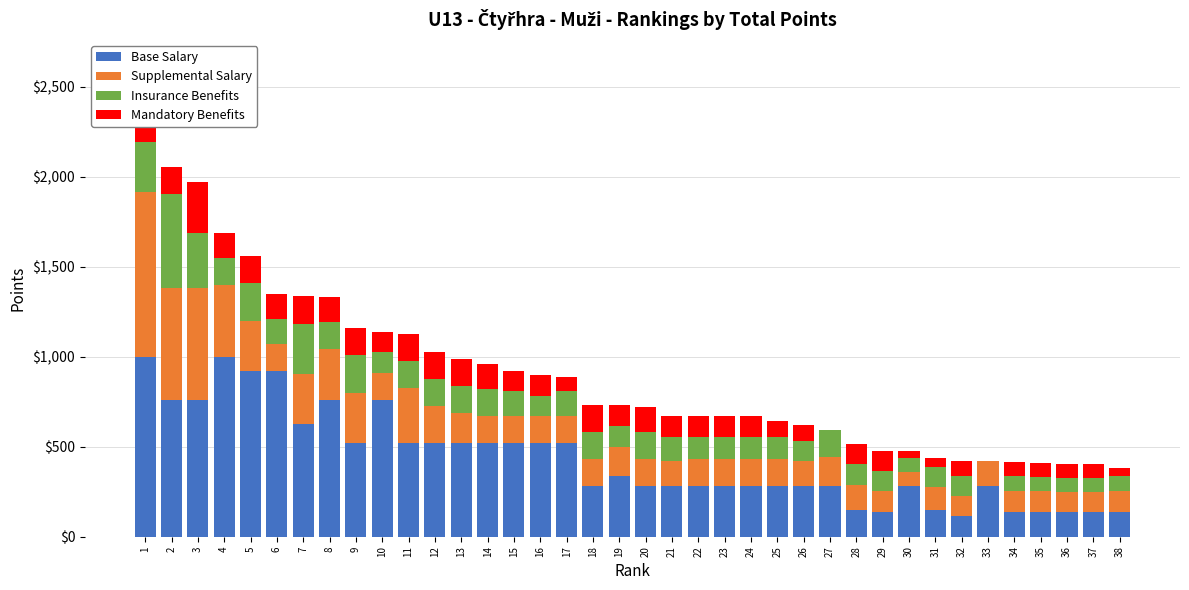

At which label does Insurance Benefits first exceed 138?

1